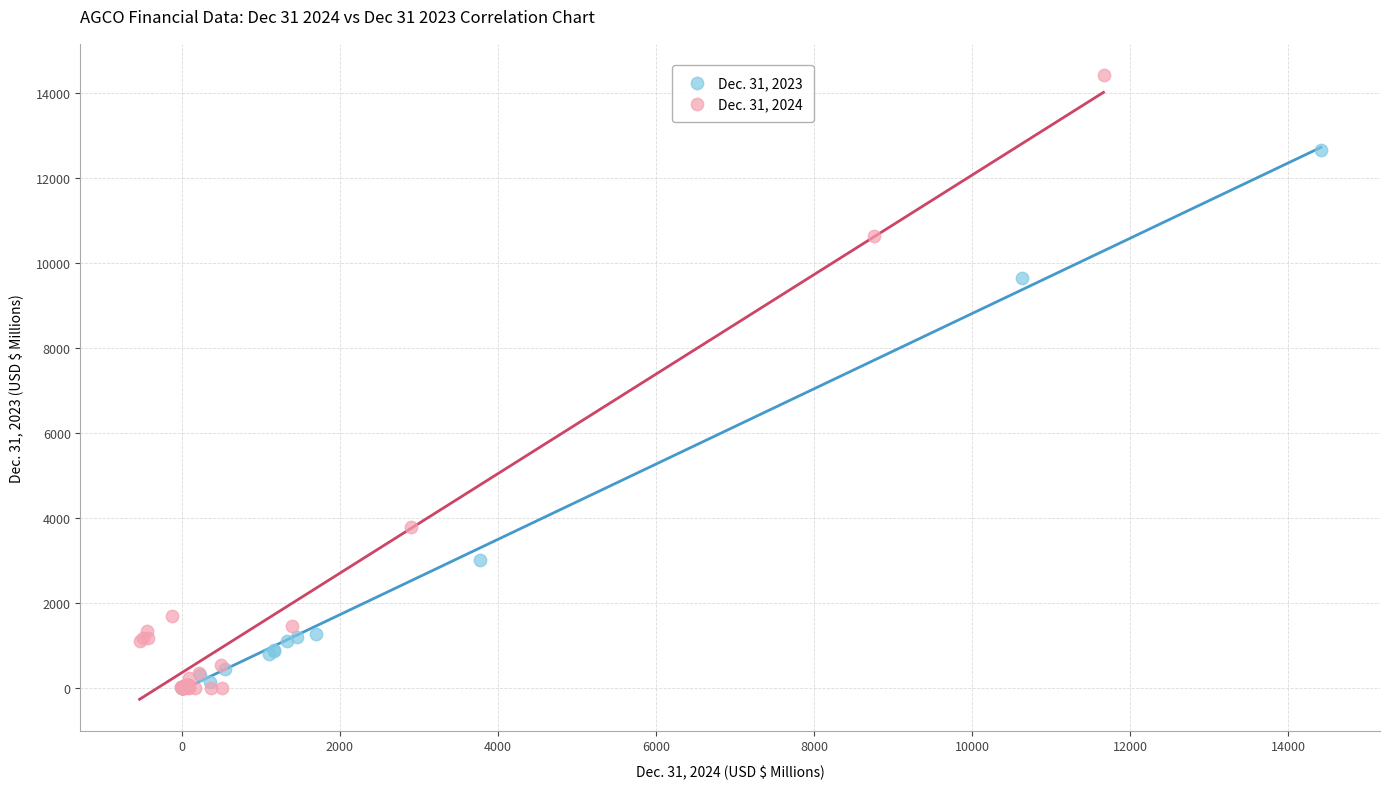

Which series has the largest Y range (max minus min)?

Dec. 31, 2024